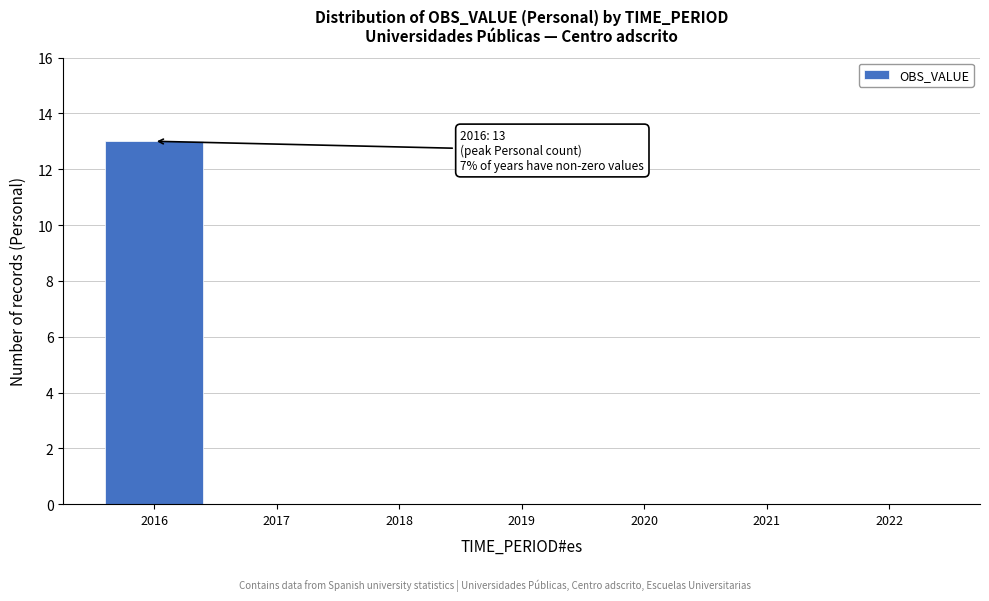

Reading right to left, transcribe all the data shown in this chart.

2022=0	2021=0	2020=0	2019=0	2018=0	2017=0	2016=13